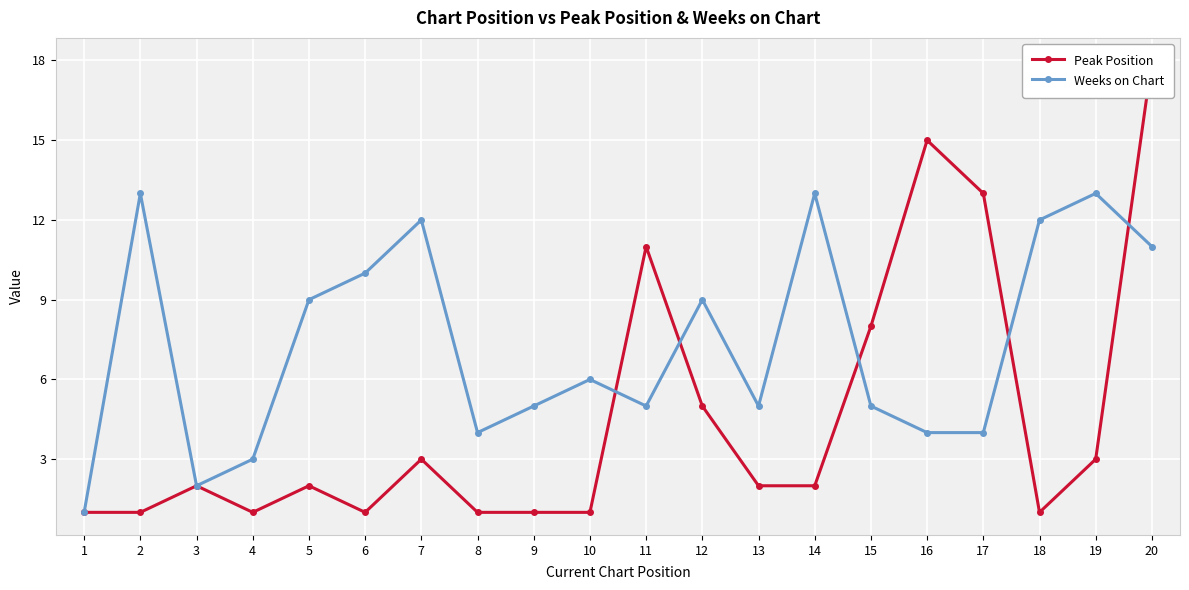

At which label does Peak Position first exceed 2?

7